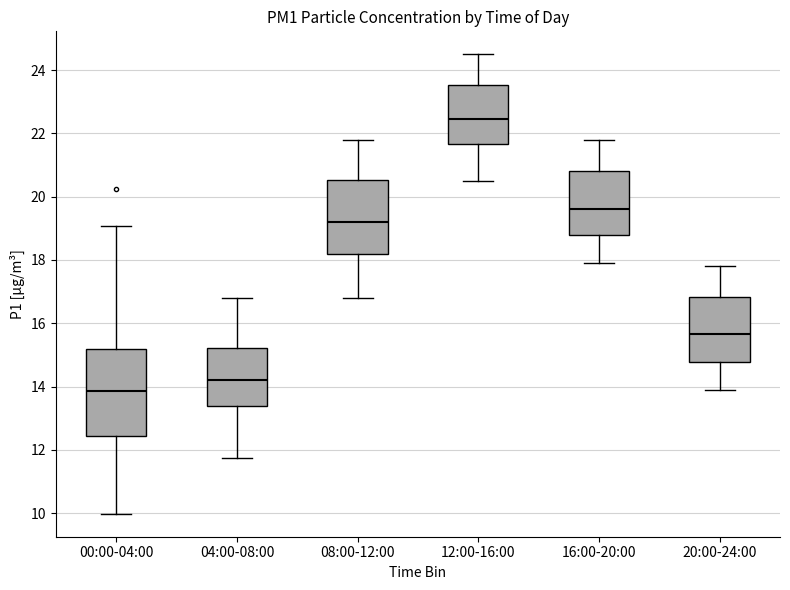

Which box's median line is the lowest?

00:00-04:00